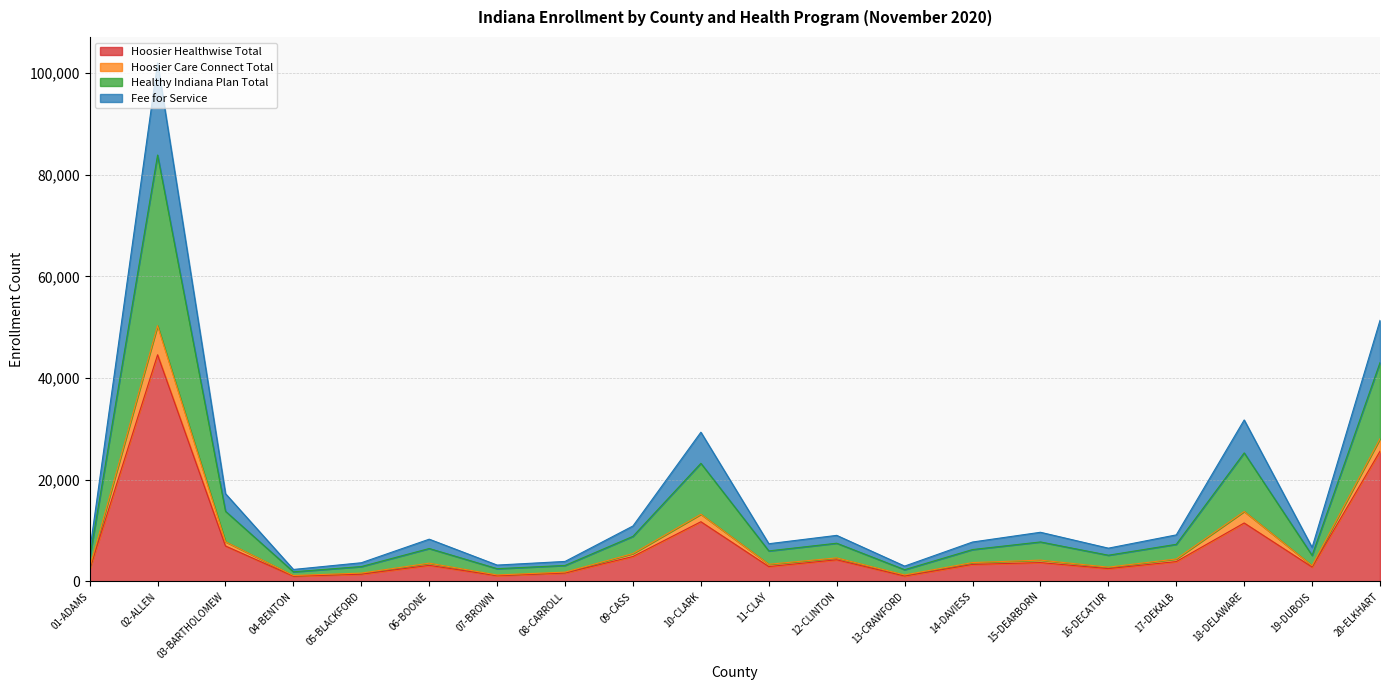

How many data points does each series have?

20